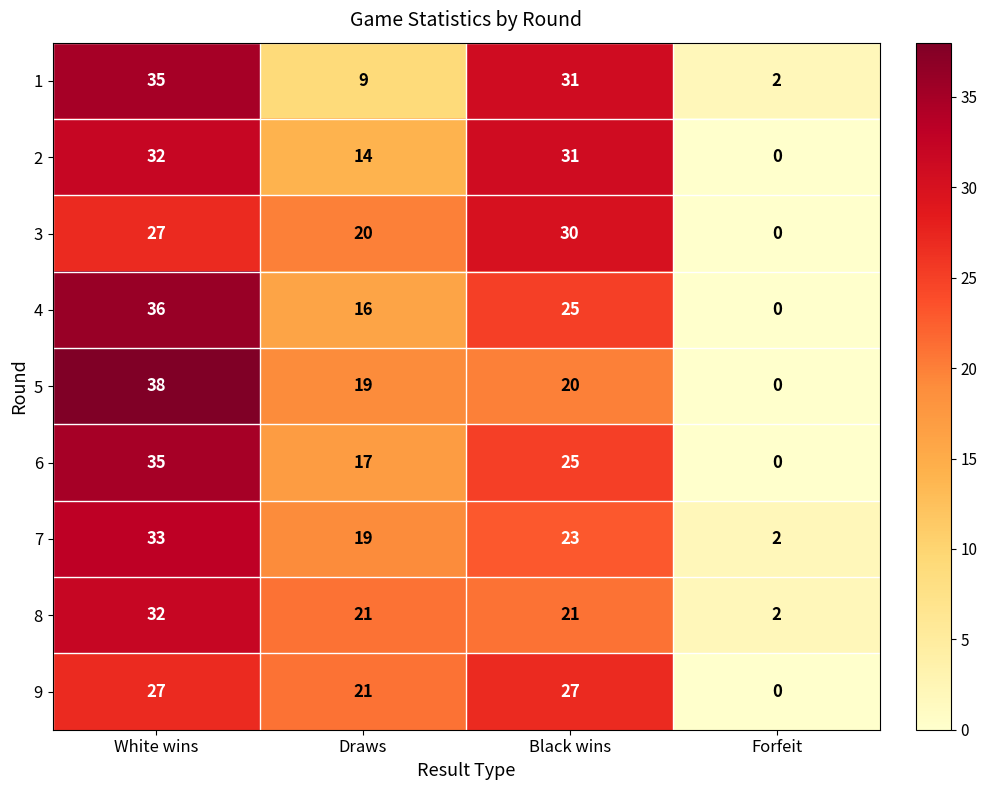

Where is 9 nearest to the value 13?

Draws